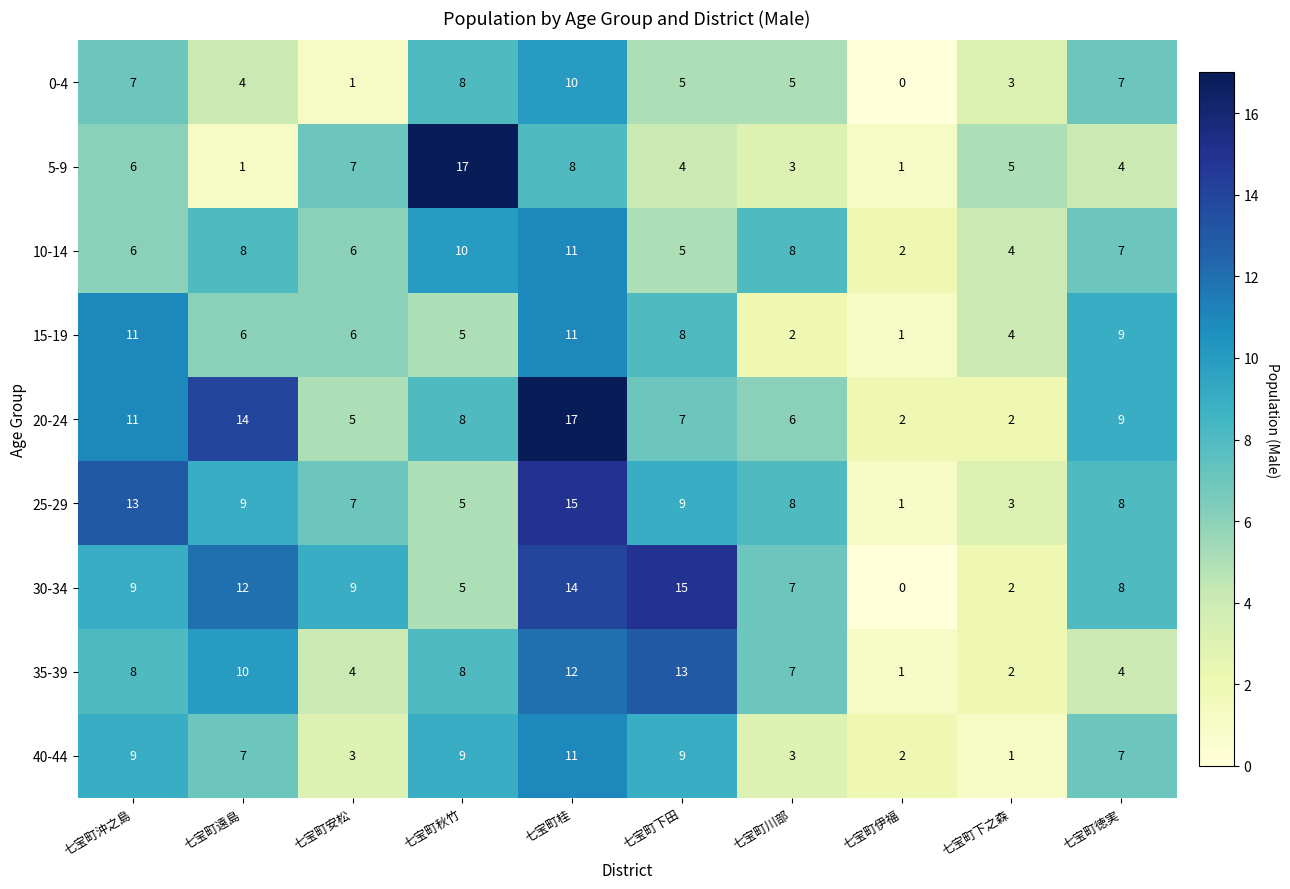

The value of 30-34 at 七宝町沖之島 is 5. True or false?

False